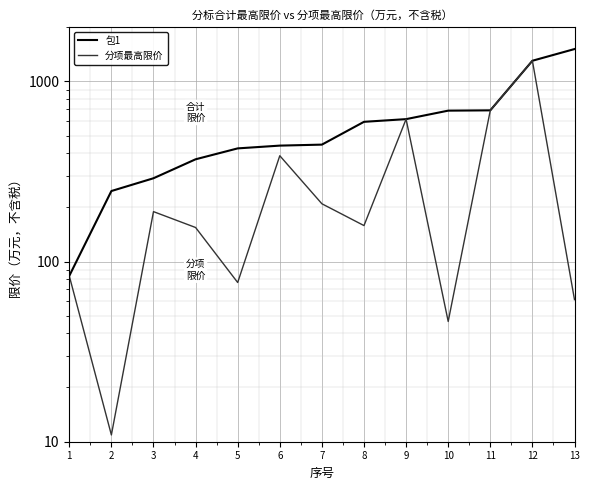

True or false: 分项最高限价 and 包1 intersect in this chart.

False